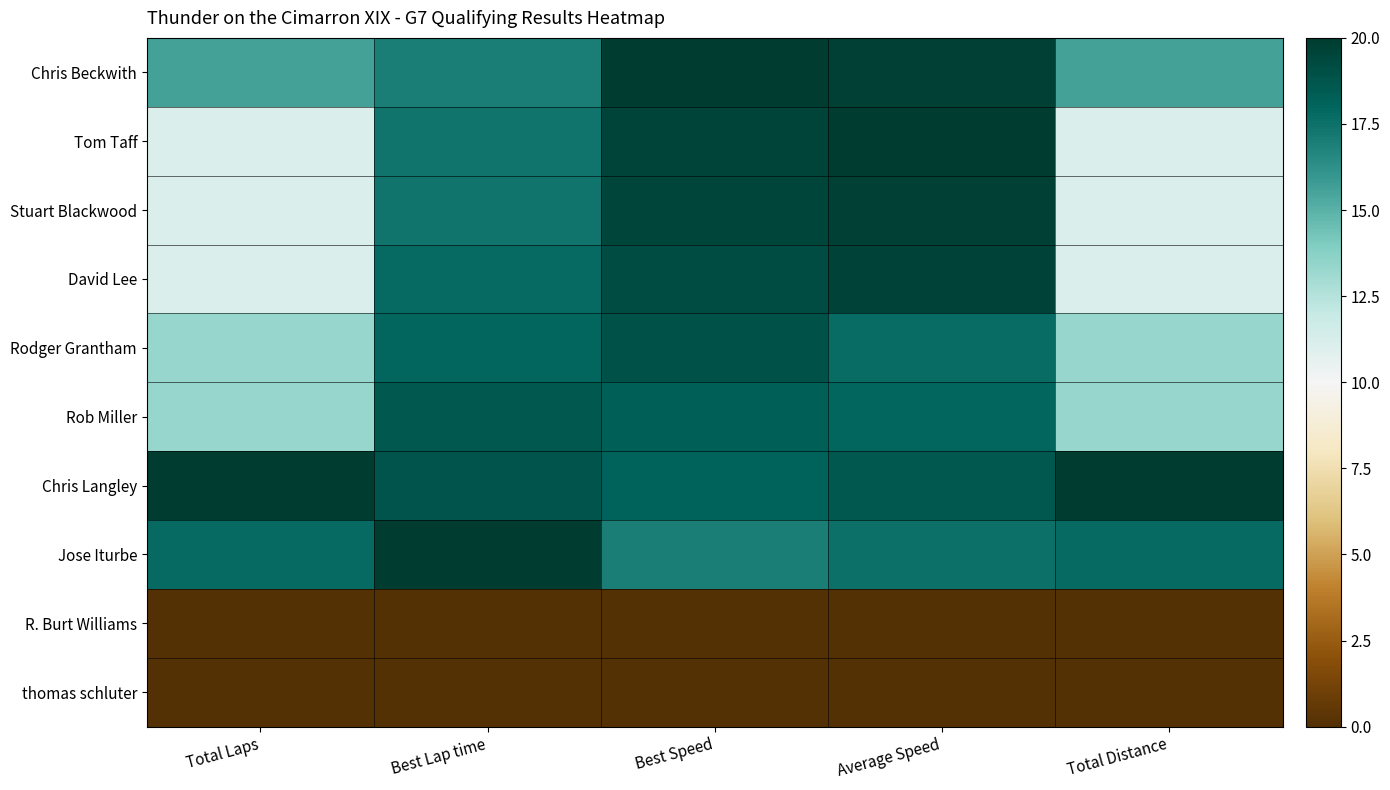

At Best Speed, list the series in order from largest to smallest.

Chris Beckwith, Tom Taff, Stuart Blackwood, David Lee, Rodger Grantham, Rob Miller, Chris Langley, Jose Iturbe, R. Burt Williams, thomas schluter